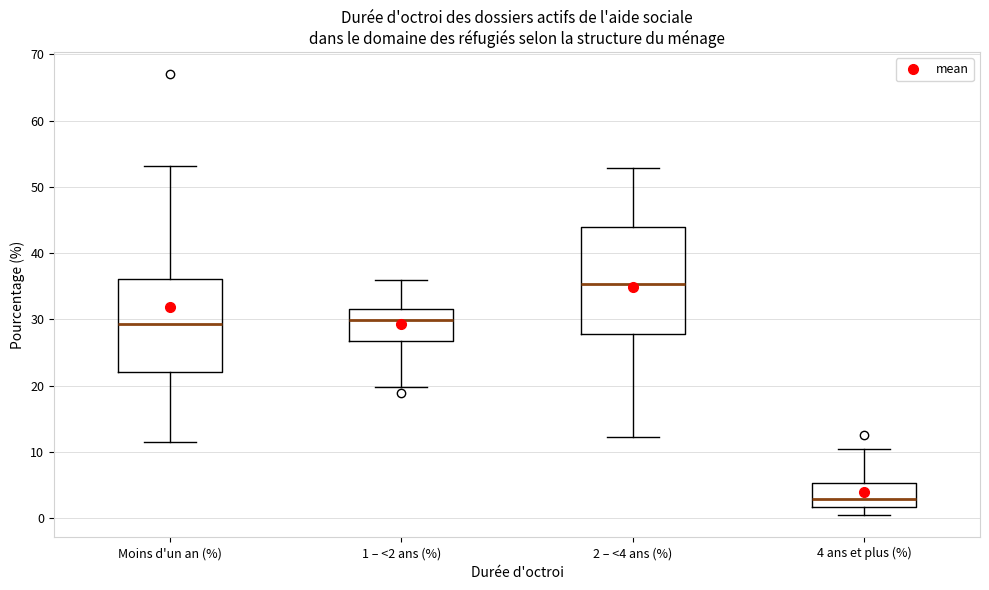

Which box's median line is the lowest?

4 ans et plus (%)